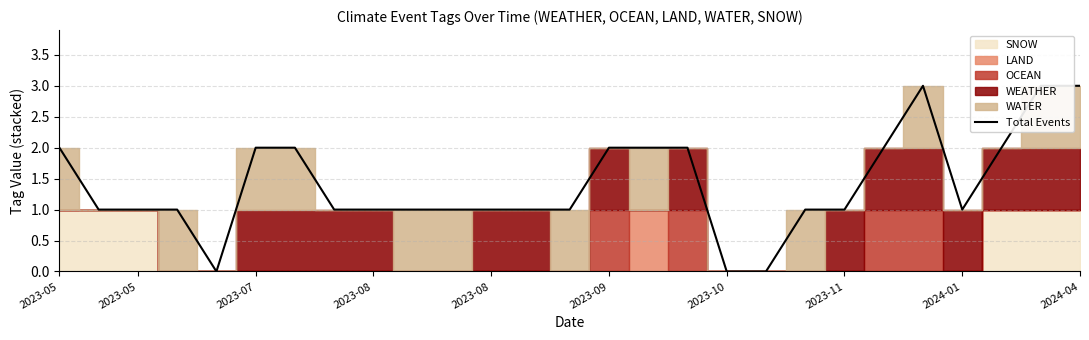

True or false: the data shows 1 at 2023-05.

True